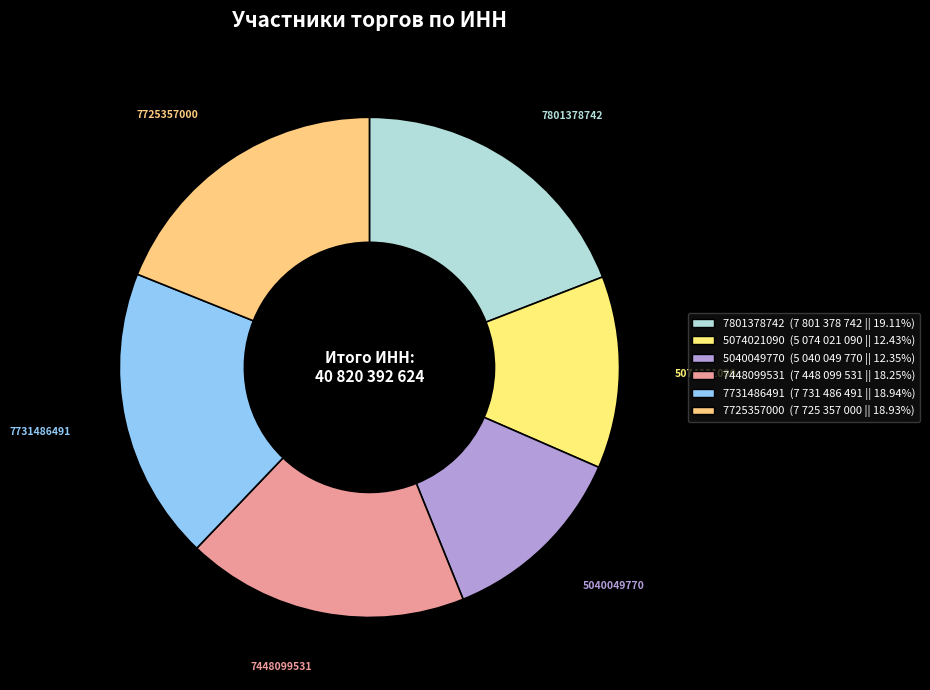

How many slices are in this pie chart?

6